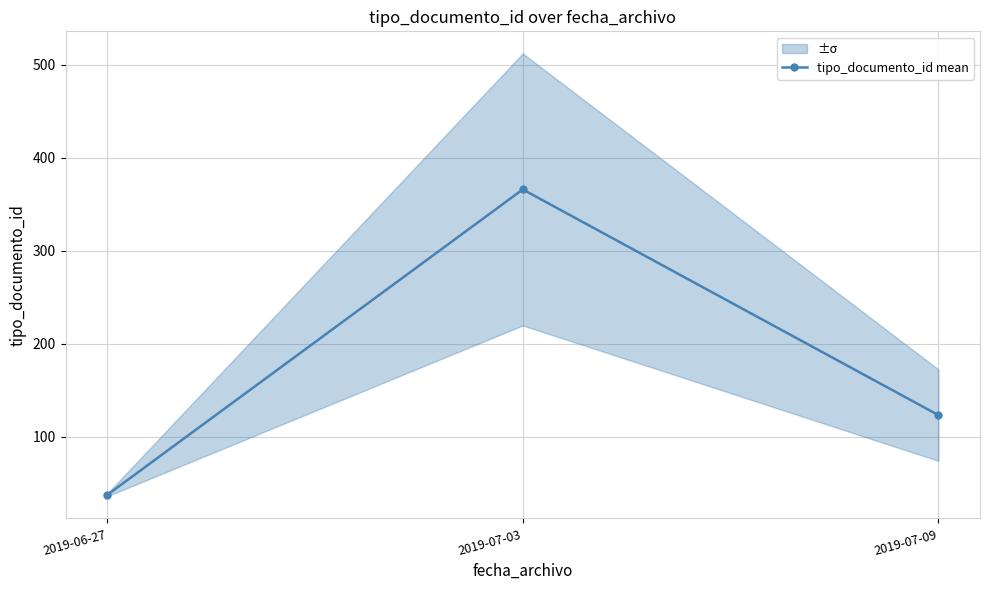

Reading left to right, transcribe all the data shown in this chart.

2019-06-27=37	2019-07-03=366	2019-07-09=123